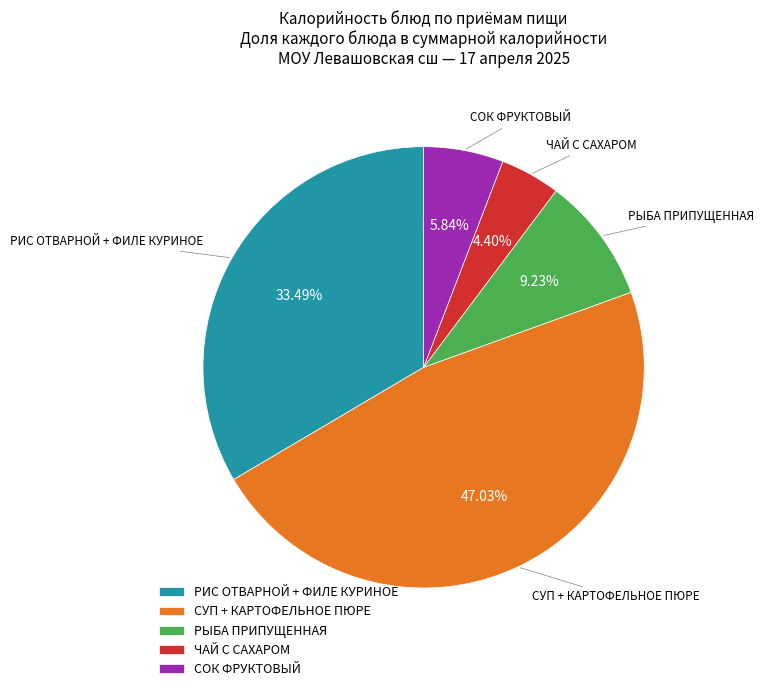

Is it true that РИС ОТВАРНОЙ + ФИЛЕ КУРИНОЕ is 27% of the pie?

False